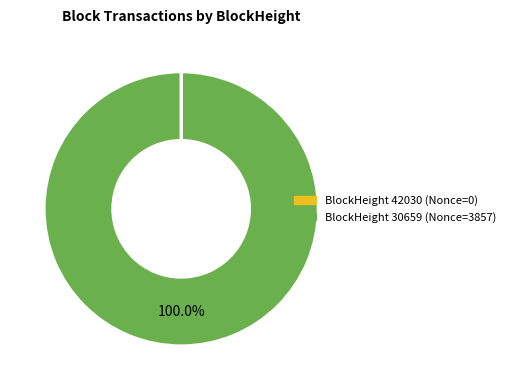

Is there any slice that represents more than half of the pie?

Yes